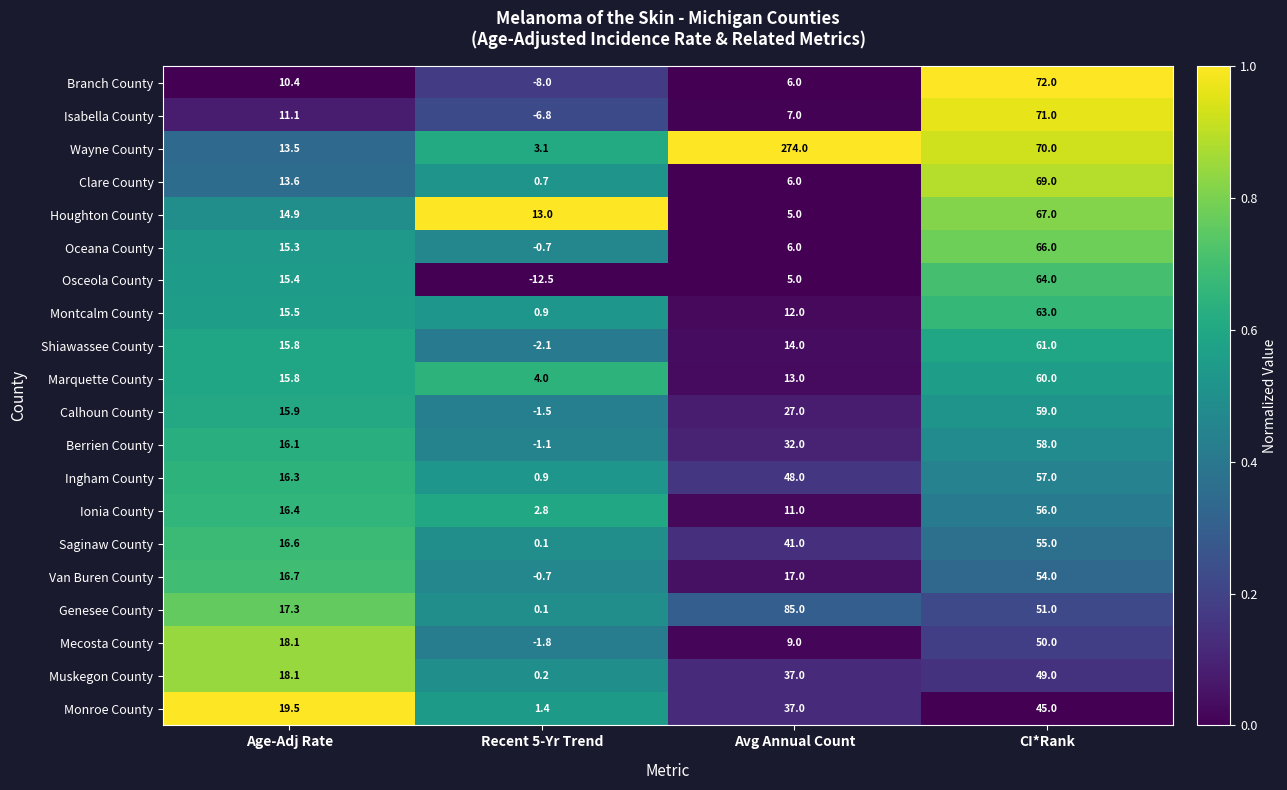

At which category is the sum across all series the highest?

CI*Rank